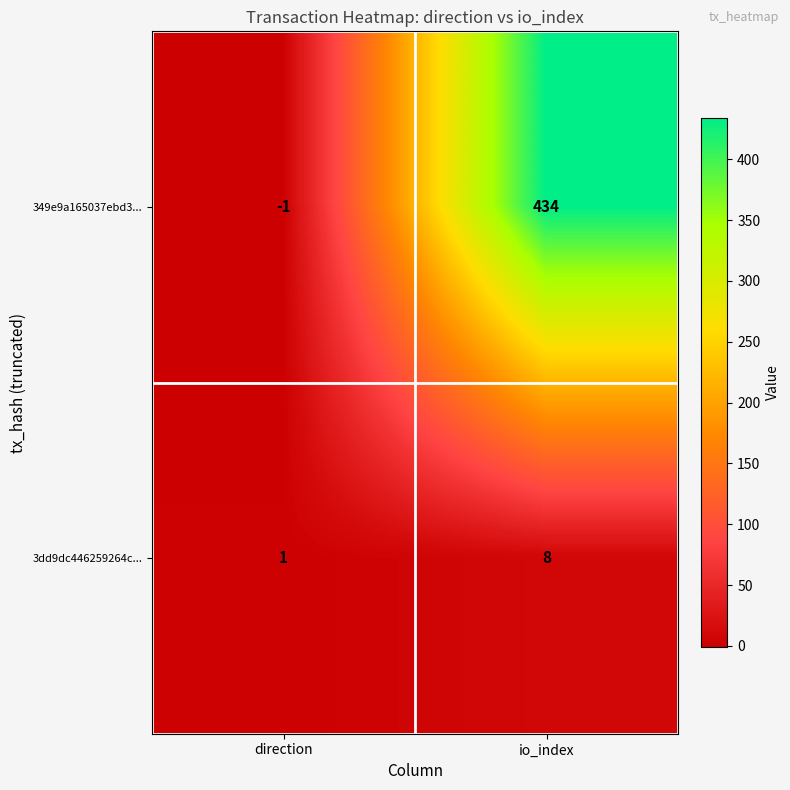

Read the 3dd9dc446259264c... value at io_index.

8